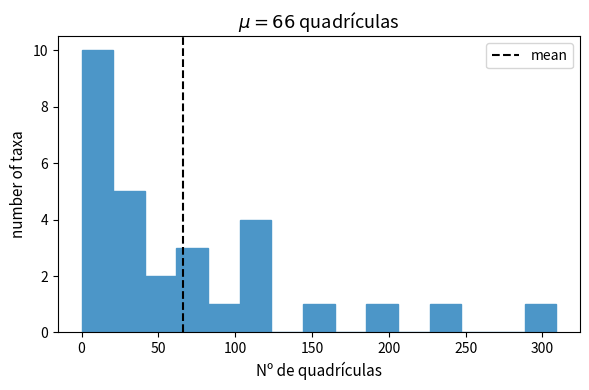

How tall is the bar that spans 145 to 165 on the x-axis? Neither the bar edges nor the heights are printed on the chart, so give them approximately, as read against the axes.

1